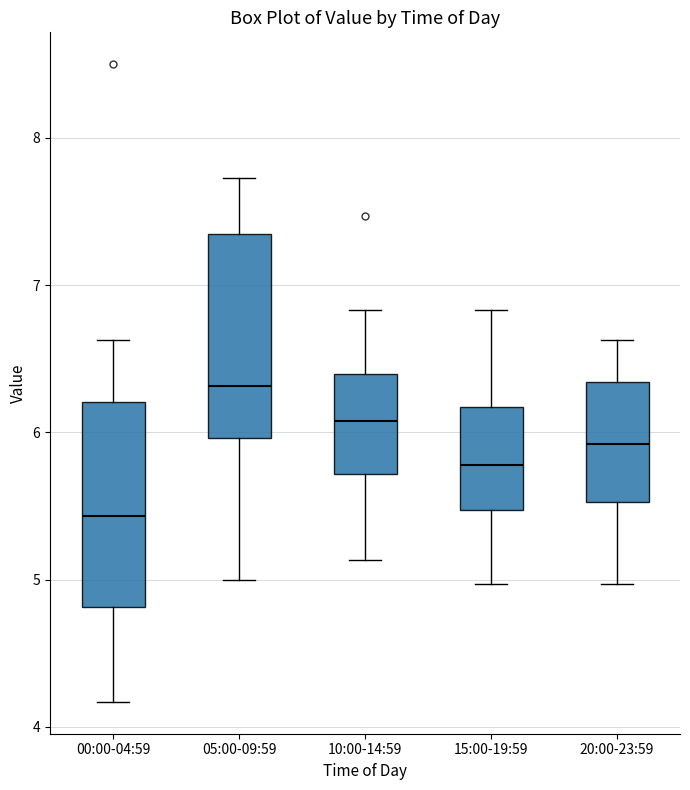

Reading left to right, transcribe this box plot: for each box, give where its median line is, the range the box spans, and where its two whiskers end, as read against the y-axis. The values are not printed on the chart, so give them approximately, as read against the axis.

00:00-04:59: median 5.4, box 4.8 to 6.2, whiskers 4.2 to 6.6
05:00-09:59: median 6.3, box 6.0 to 7.3, whiskers 5.0 to 7.7
10:00-14:59: median 6.1, box 5.7 to 6.4, whiskers 5.1 to 6.8
15:00-19:59: median 5.8, box 5.5 to 6.2, whiskers 5.0 to 6.8
20:00-23:59: median 5.9, box 5.5 to 6.3, whiskers 5.0 to 6.6